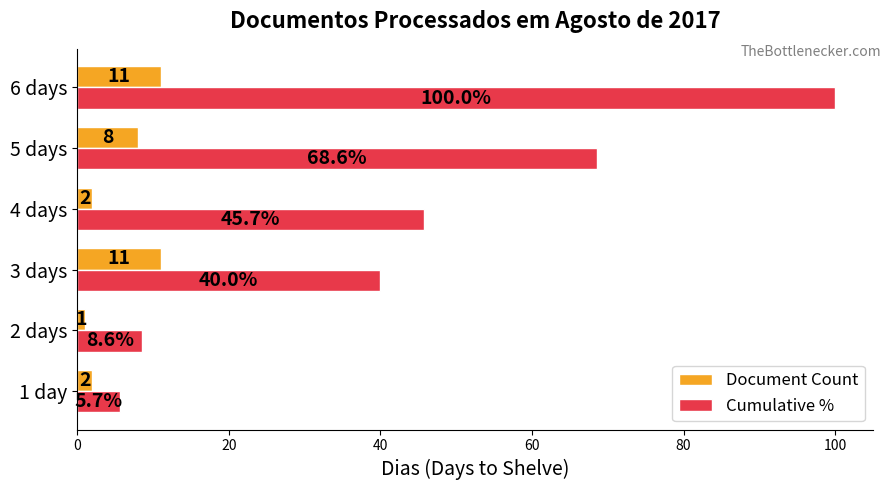

What is the sum of the Document Count values at 5 days and 6 days?

19.0